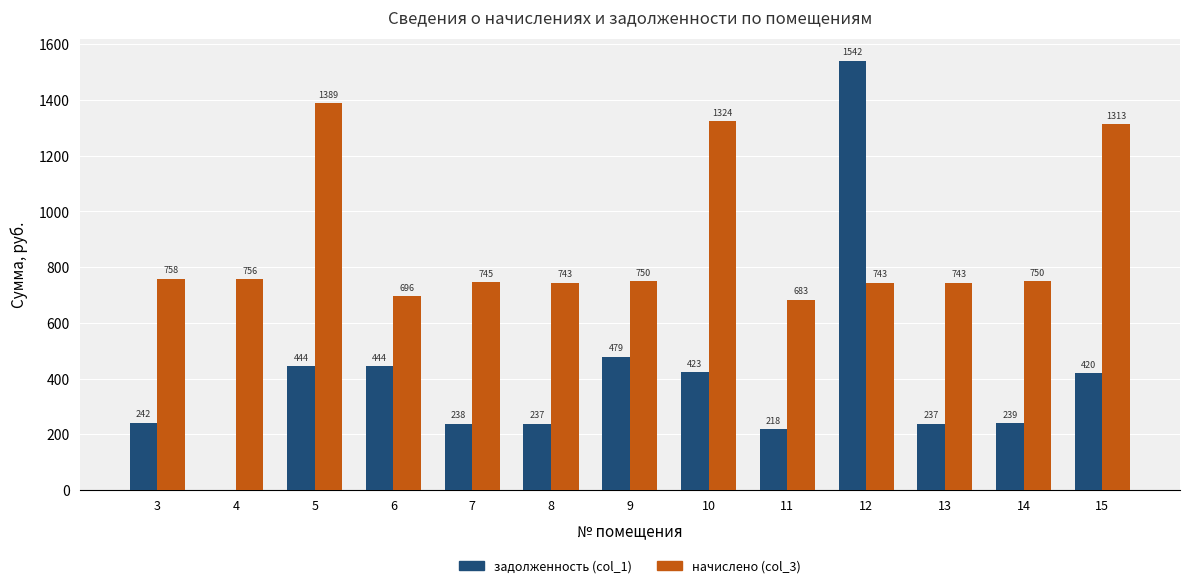

Is it true that начислено (col_3) equals 268.0 at 6?

False